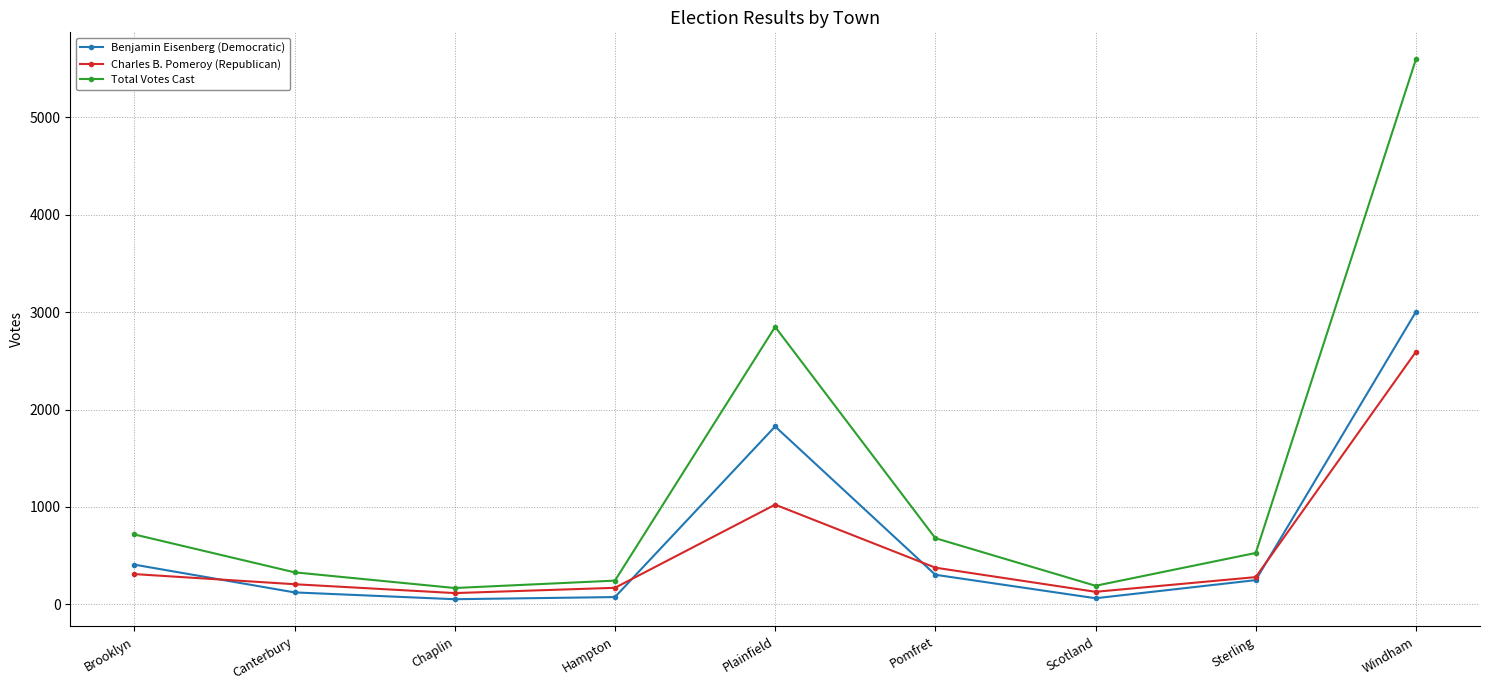

Is the value of Benjamin Eisenberg (Democratic) at Plainfield greater than the value of Charles B. Pomeroy (Republican) at Chaplin?

Yes